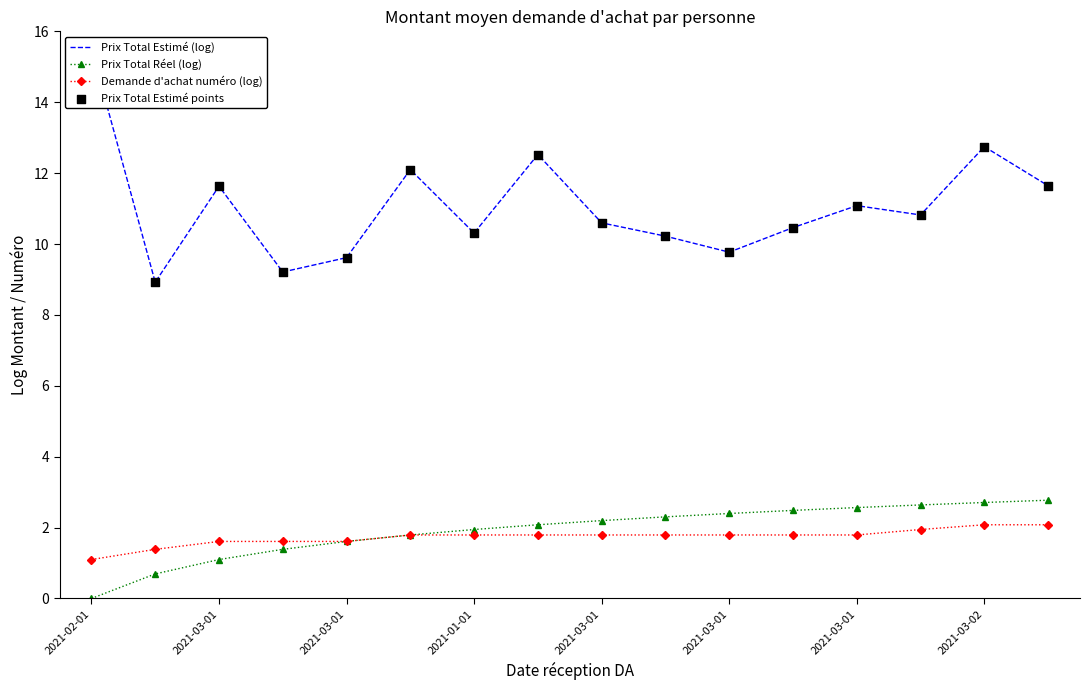

Which series has the largest total across all categories?

Prix Total Estimé (log)